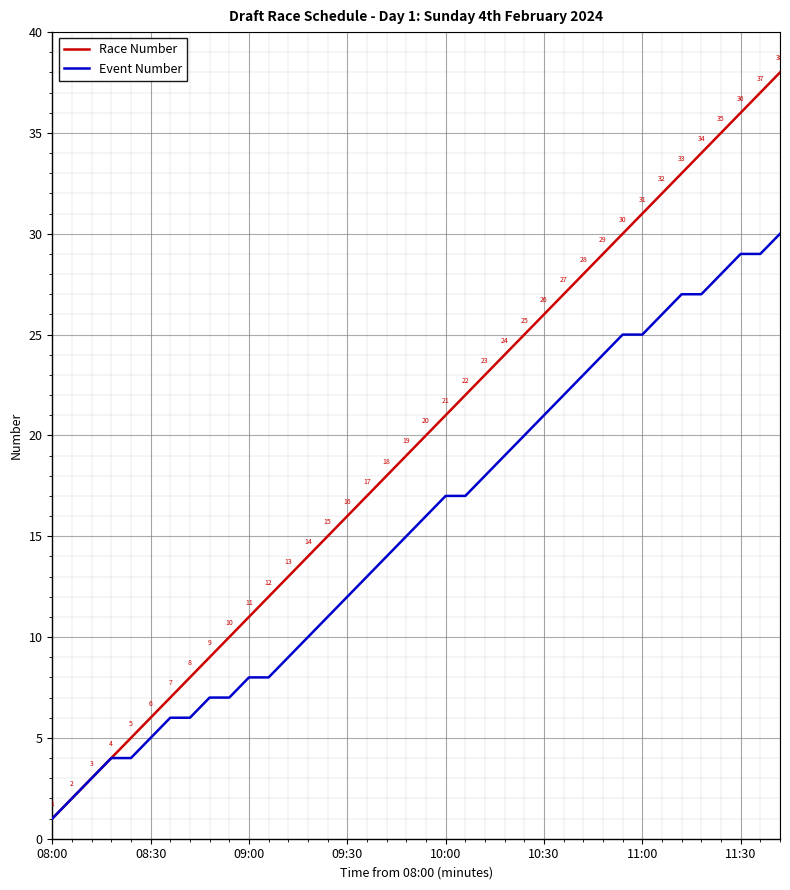

Is this an area chart (filled region under the line)?

No